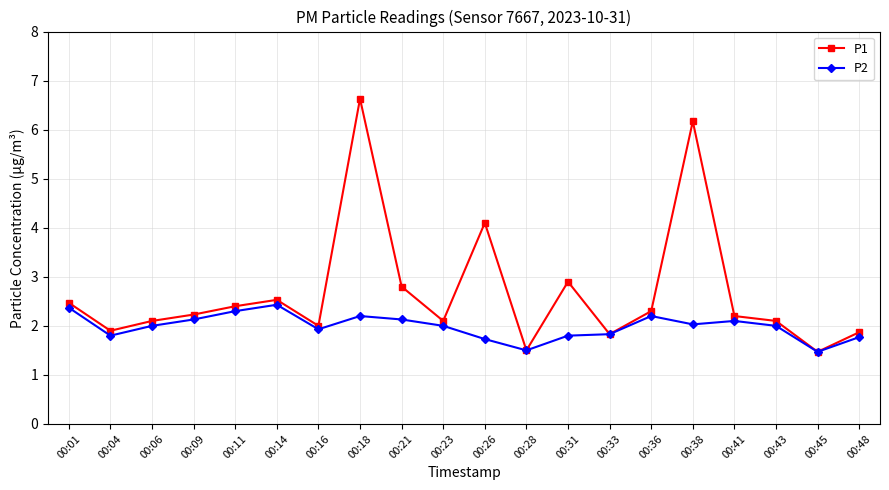

In P2, how many points are lower than both neighbors (excluding endpoints)?

5